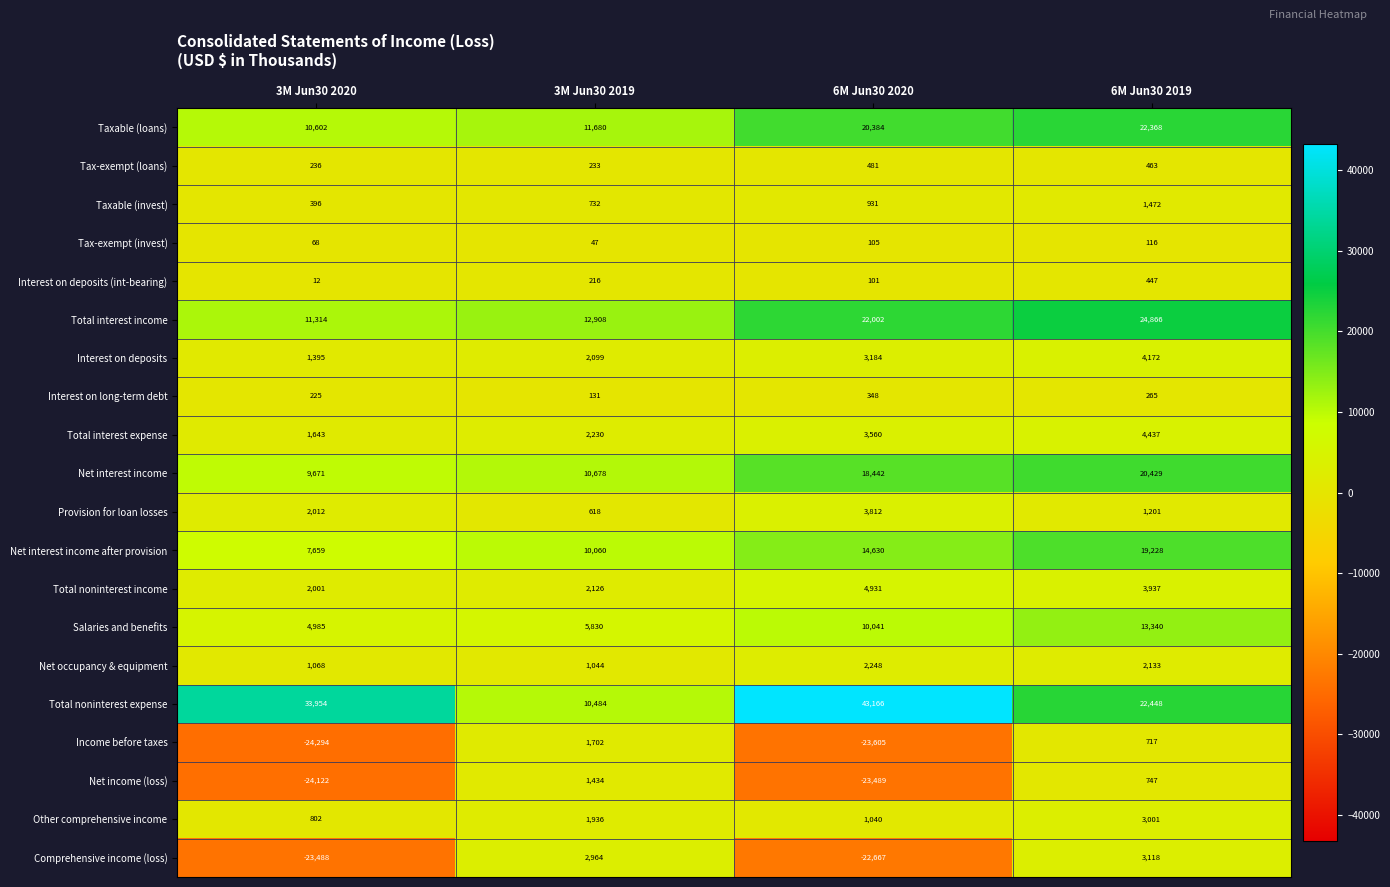

What is the minimum value shown in the chart?

-24294